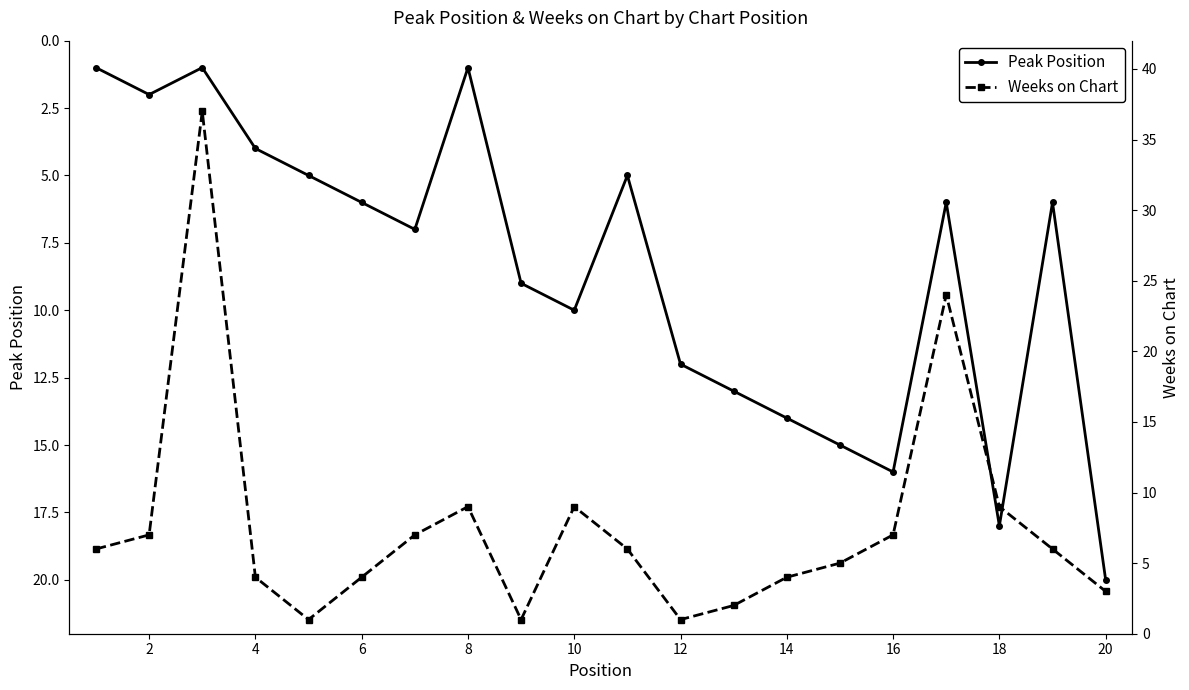

What is the highest value of the Peak Position series?

20